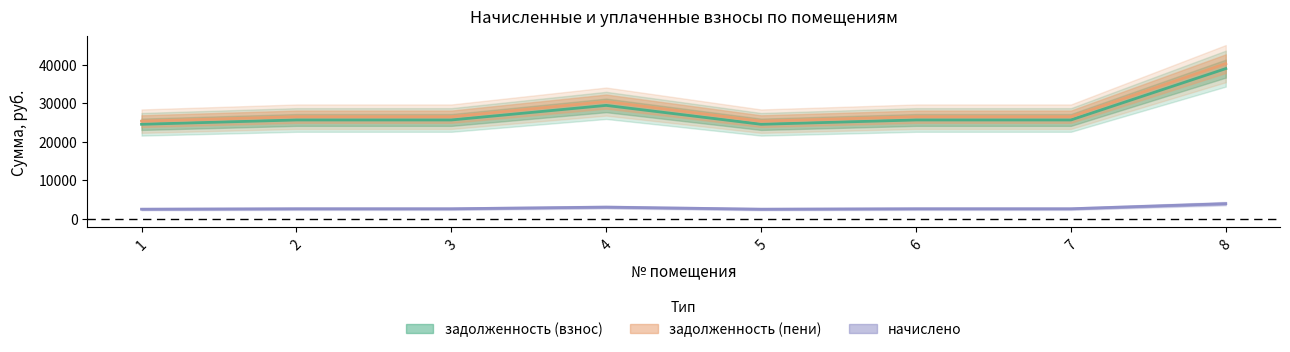

What is the sum of the задолженность (взнос) values at 7 and 2?

51344.6